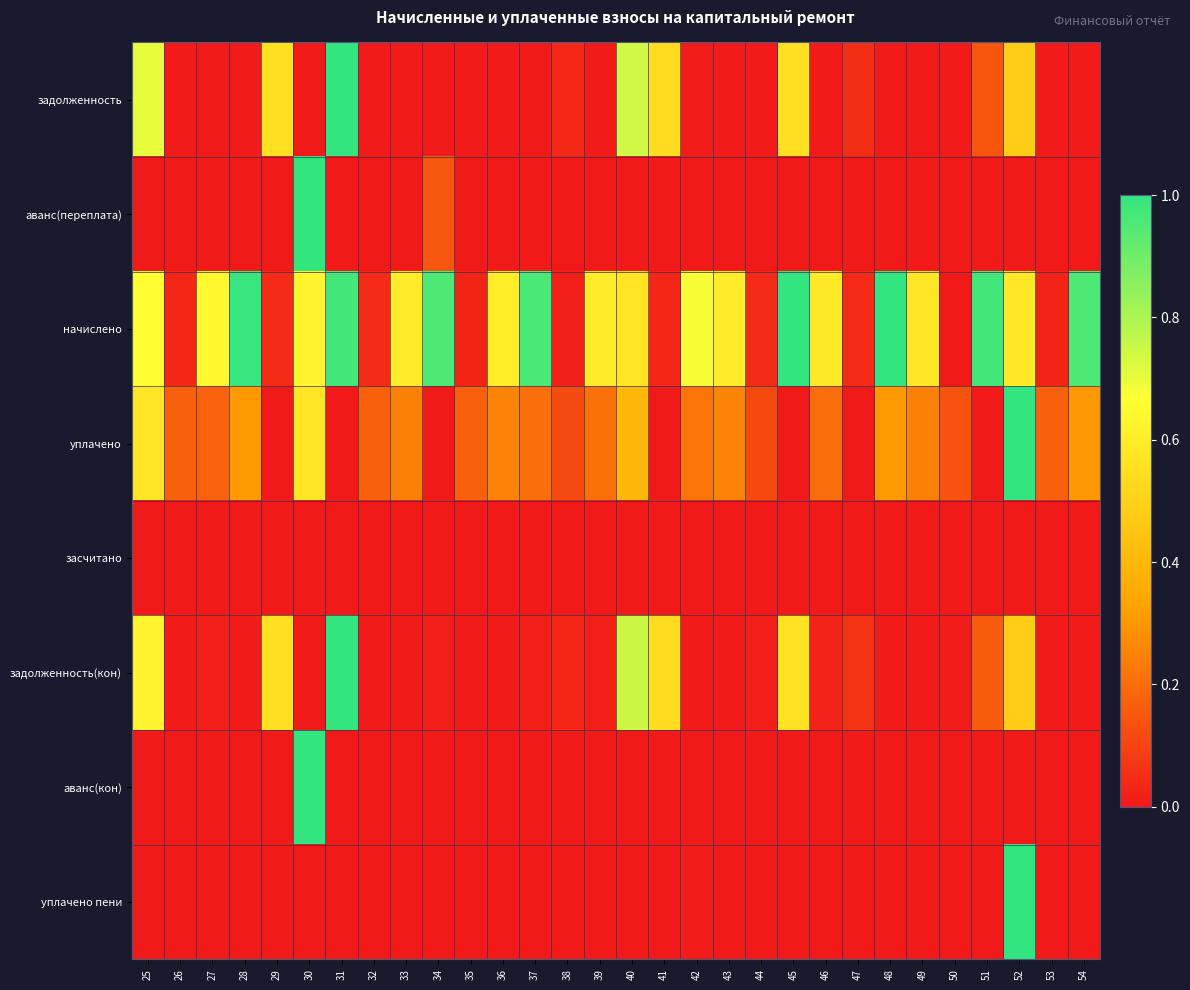

What is the total value across all series at 43?

0.9